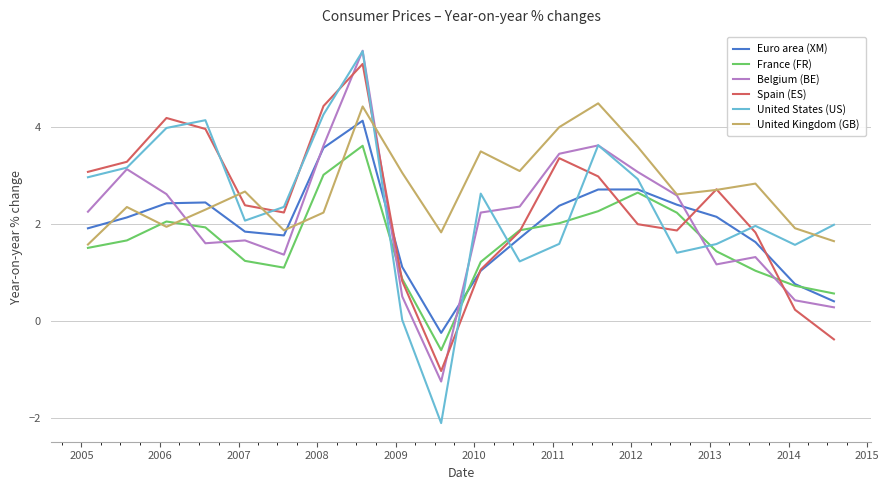

Count the number of data series in this chart.

6